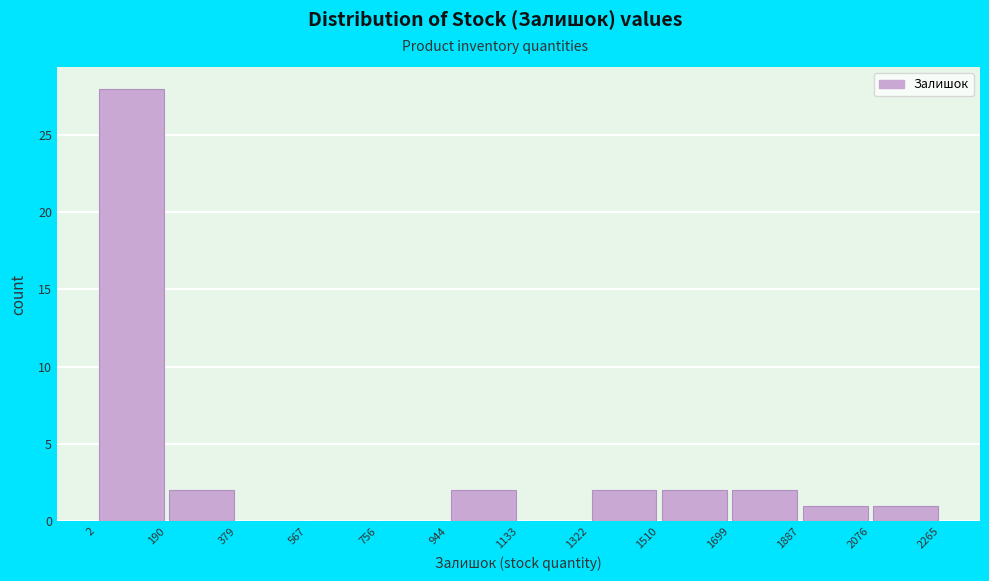

Which range on the x-axis has the tallest bar?

2 to 190